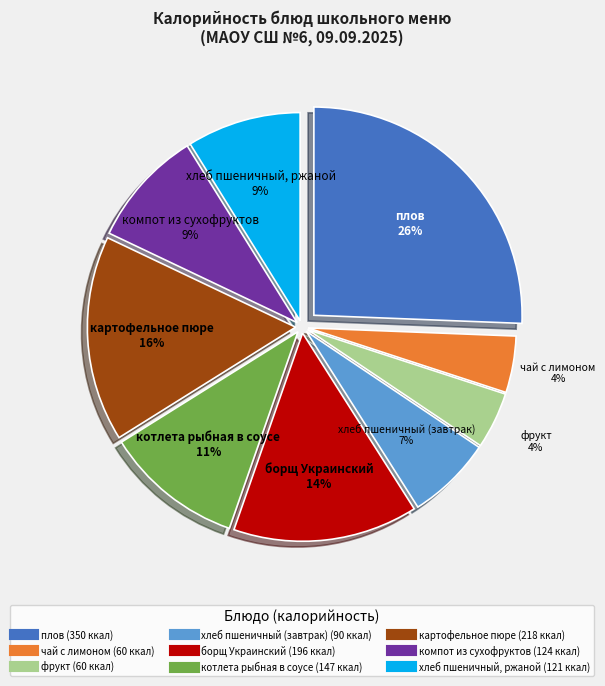

To the nearest percent, what is the average slice percentage?

11%